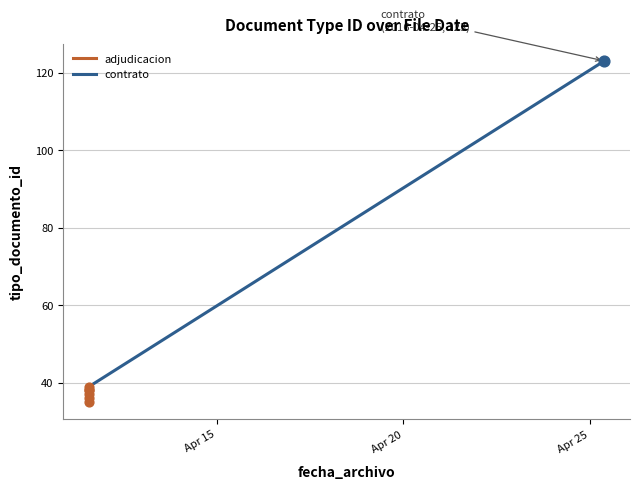

Which has a higher value, 2016-04-11 13:53:17 or 2016-04-25 09:27:19?

2016-04-25 09:27:19